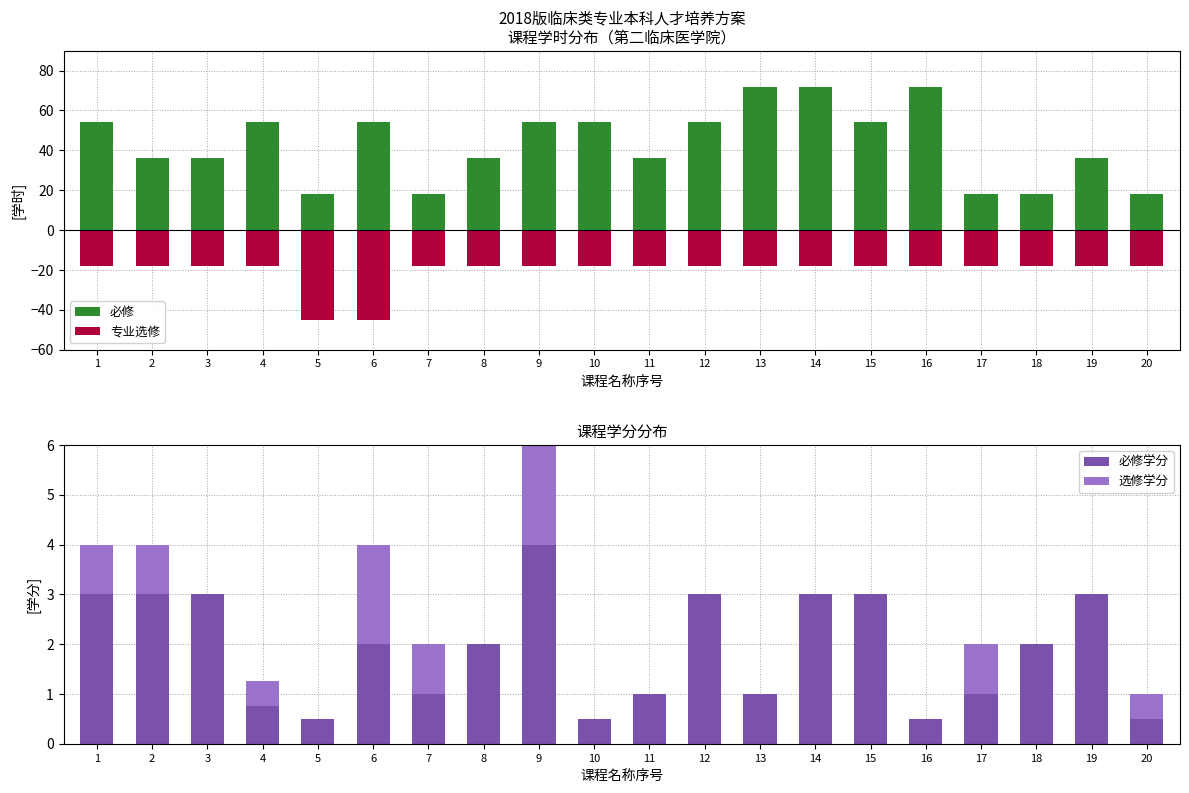

Which label corresponds to the smallest value in the chart?

5